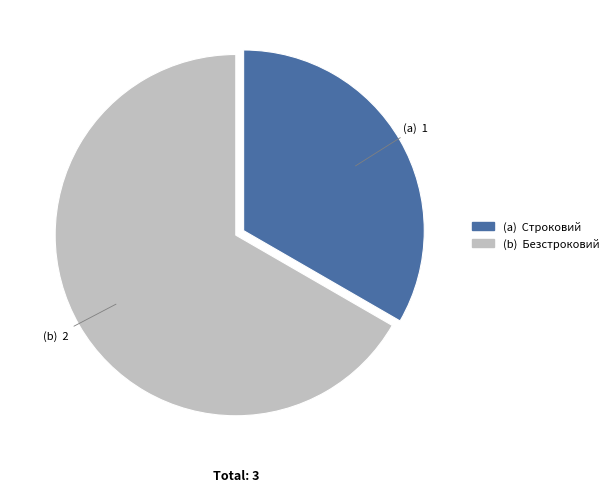

Does any single category account for the majority?

Yes